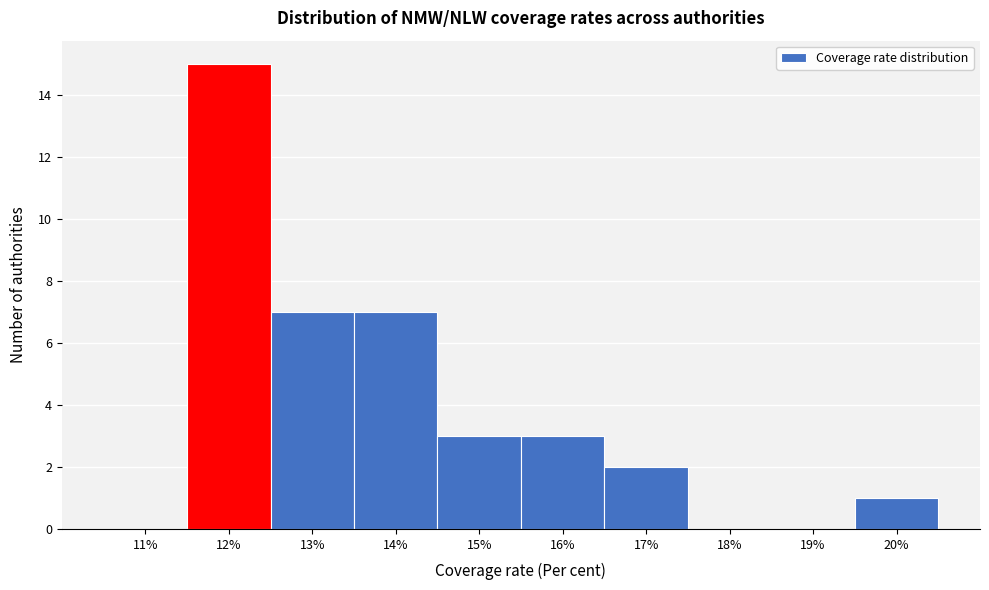

Reading left to right, extract all data points from this chart.

11%=0	12%=15	13%=7	14%=7	15%=3	16%=3	17%=2	18%=0	19%=0	20%=1